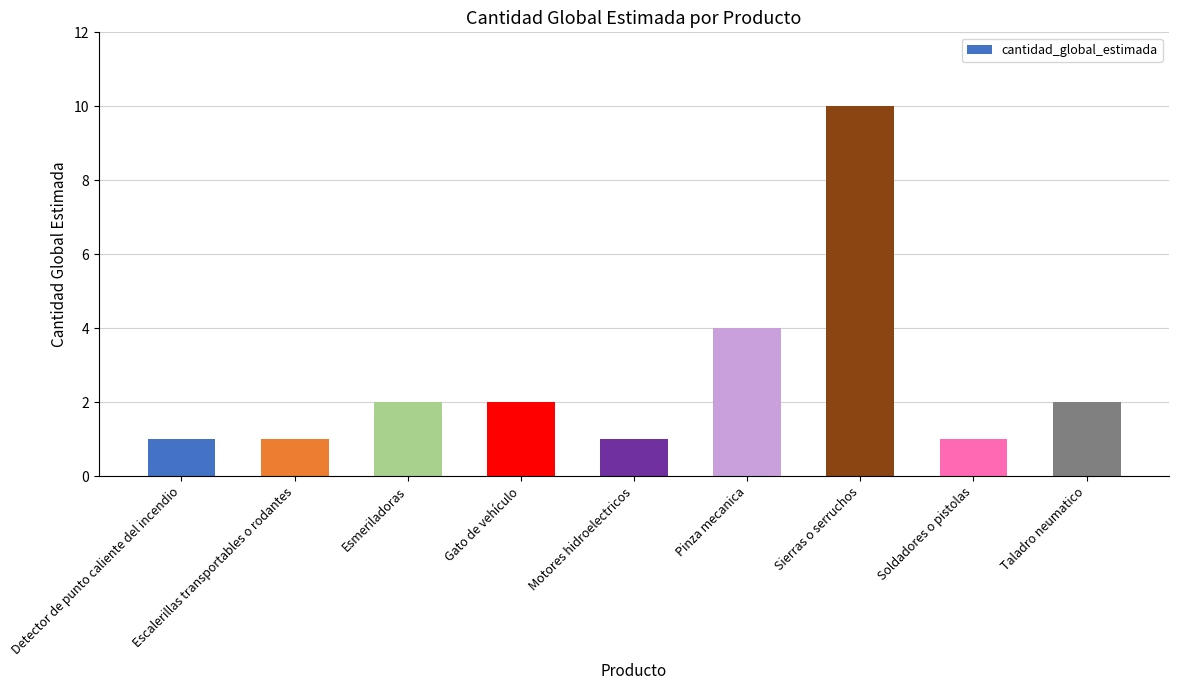

How many categories are shown in the chart?

9